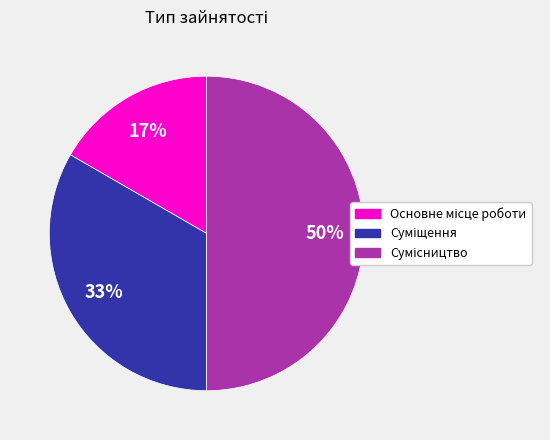

To the nearest percent, what is the average slice percentage?

33%